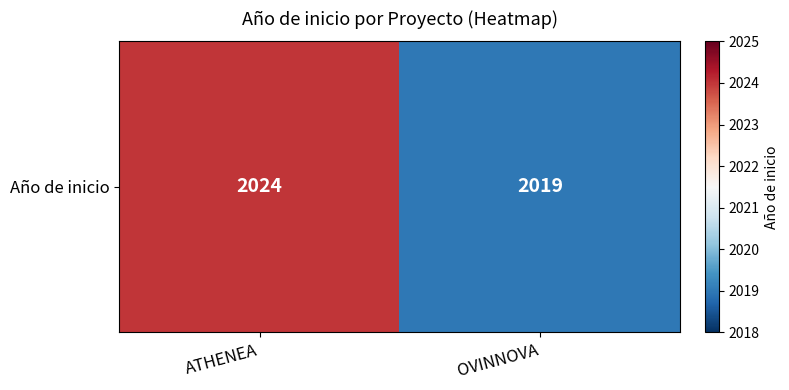

What is the difference between the values at ATHENEA and OVINNOVA?

5